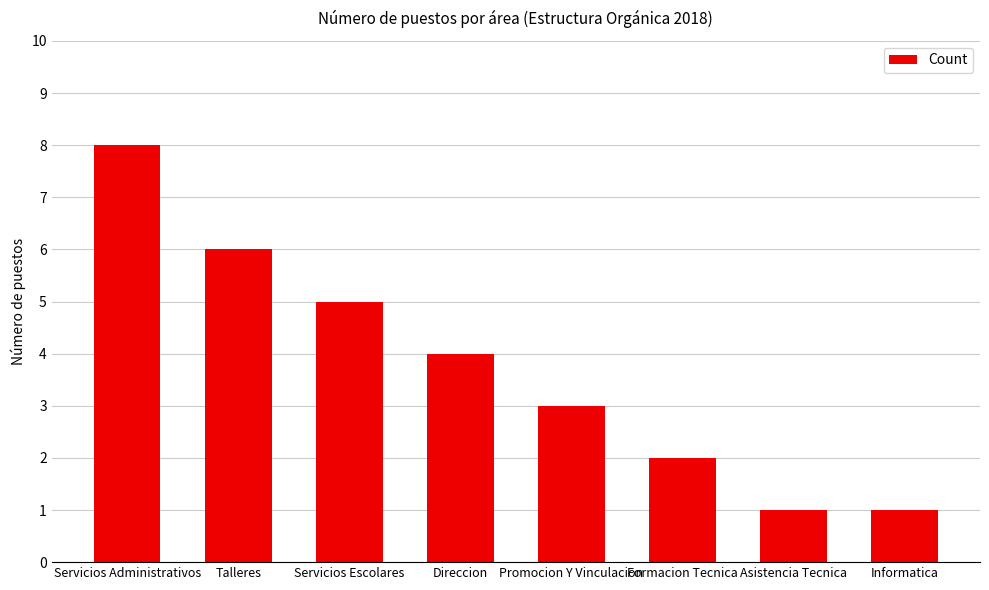

Which has a higher value, Talleres or Servicios Escolares?

Talleres